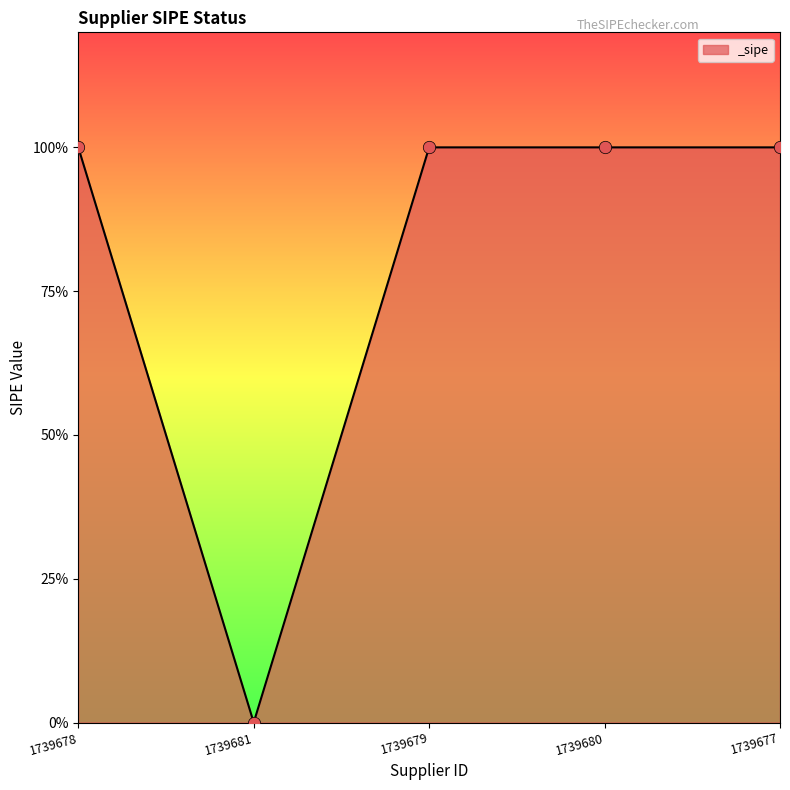

Which has a higher value, 1739680 or 1739678?

1739680